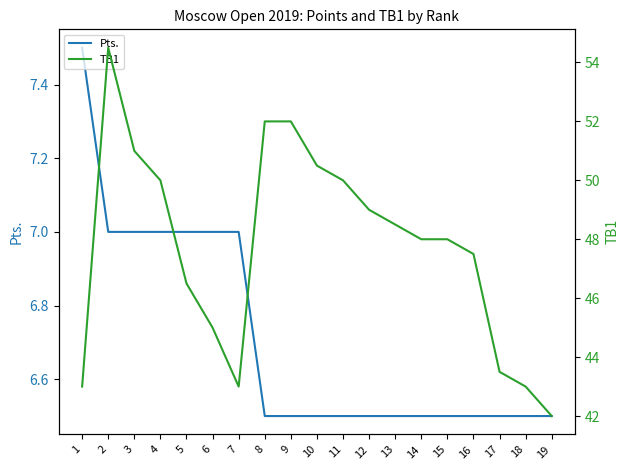

What is the approximate value of Pts. at 16?

6.5